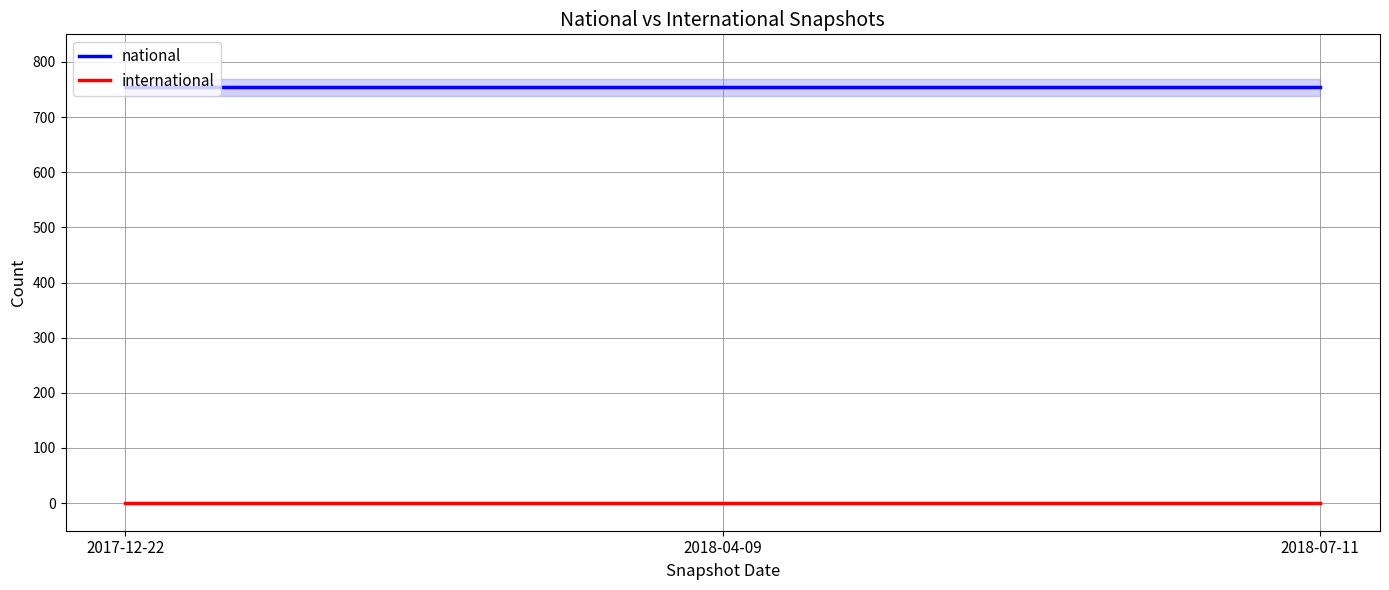

Is the value of international at 2018-04-09 greater than the value of national at 2017-12-22?

No